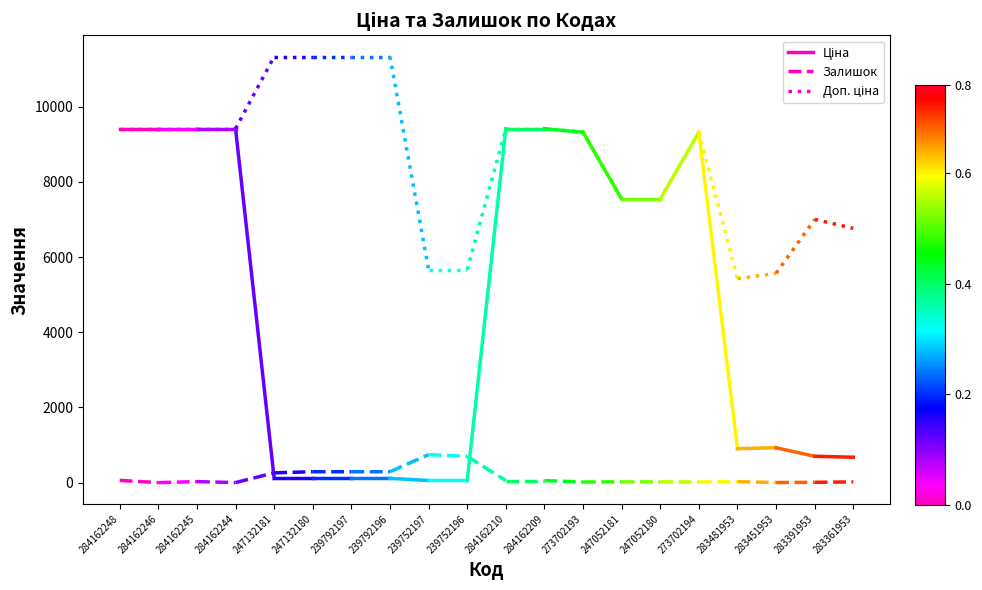

What is the sum of the Ціна values at 284162248 and 284162246?

18833.7